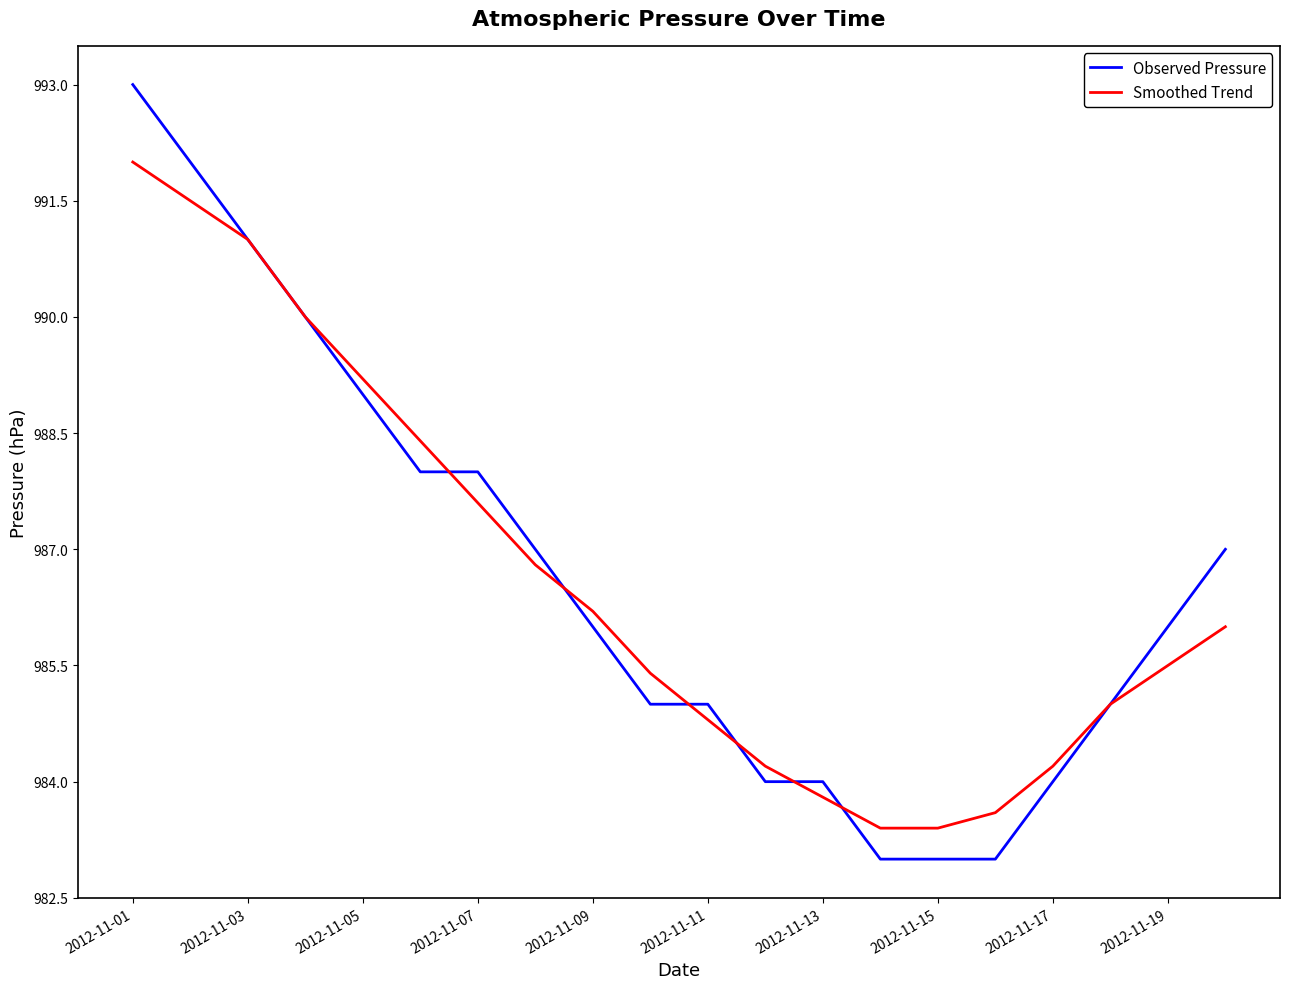

Which series has the widest spread of values?

Observed Pressure